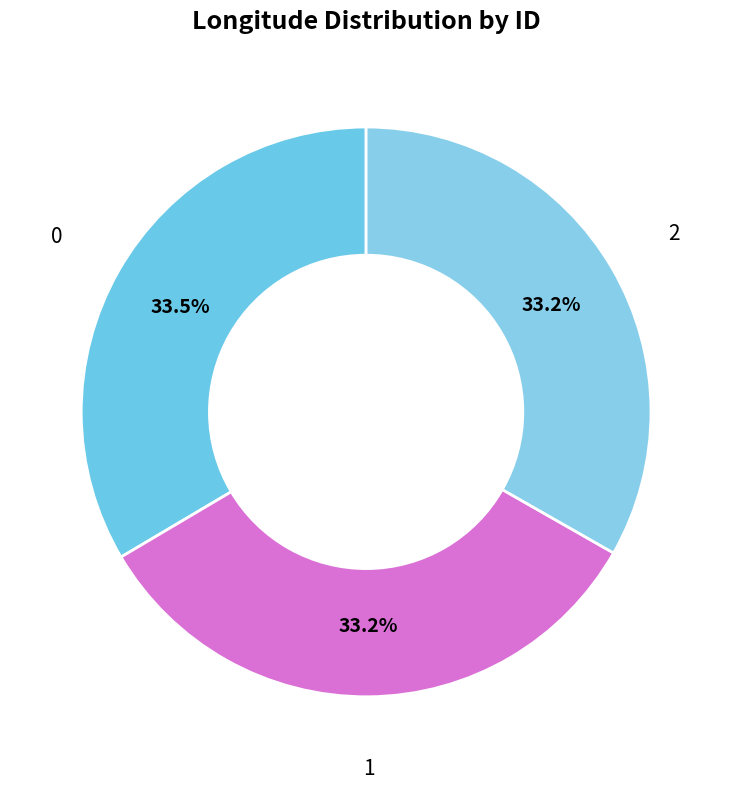

Is there any slice that represents more than half of the pie?

No